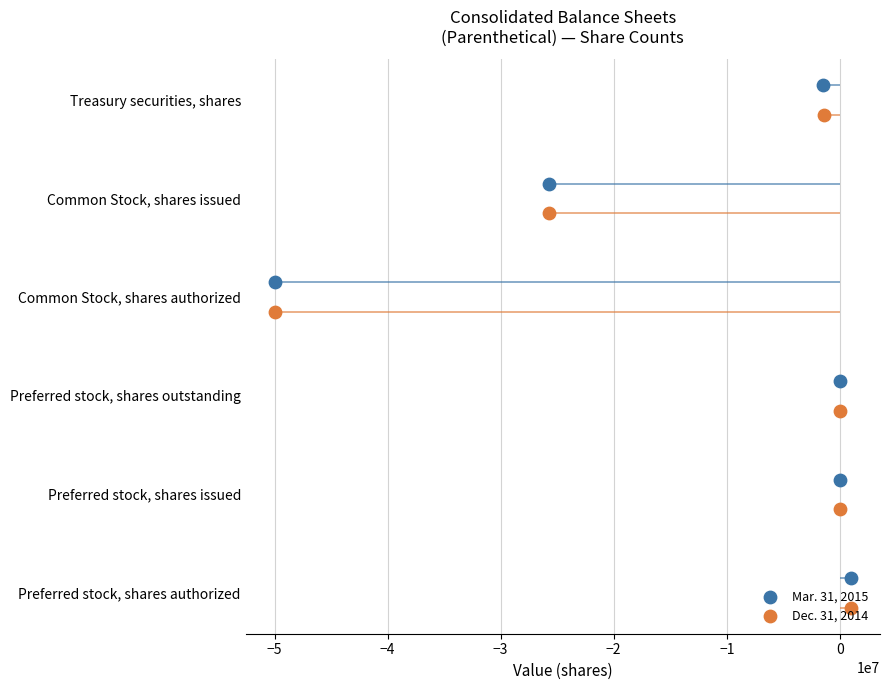

What are all the series names shown in the legend?

Mar. 31, 2015, Dec. 31, 2014